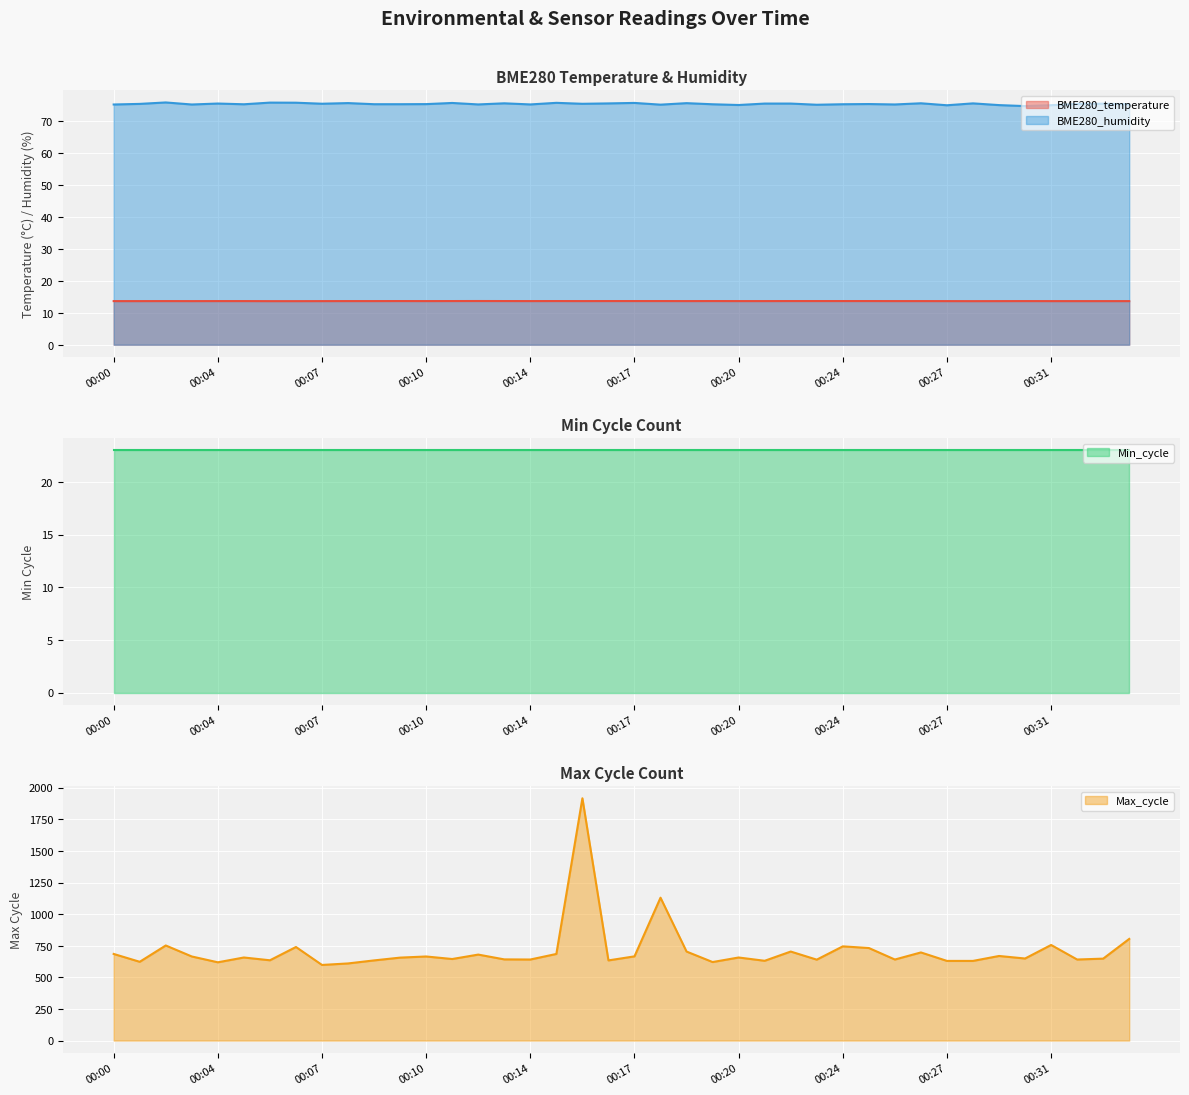

What is the average value of the BME280_humidity series?

75.3